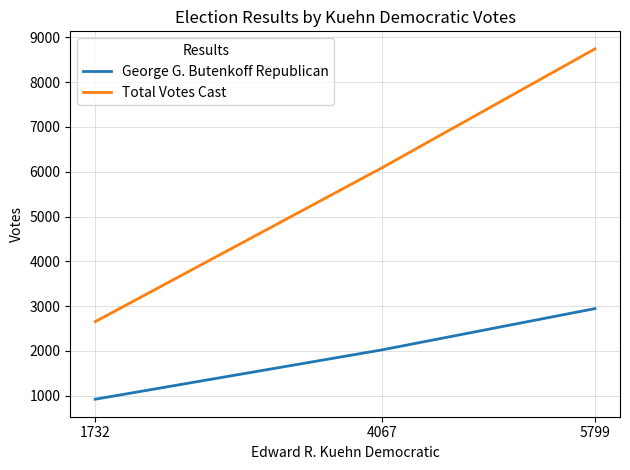

Count the George G. Butenkoff Republican values in the range 921 to 2944.

3